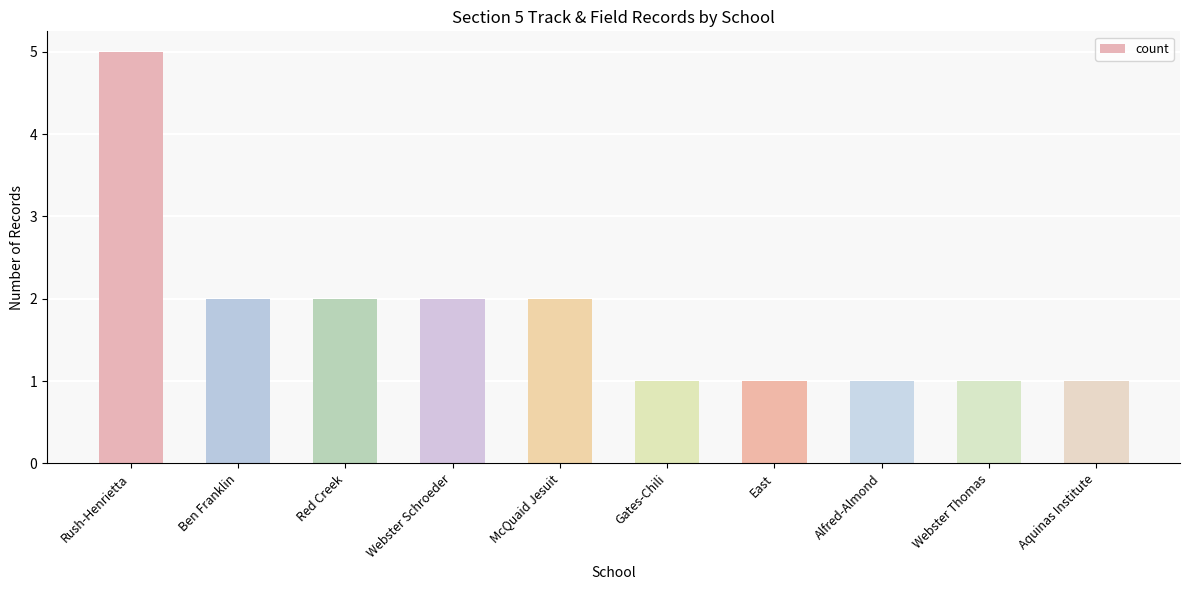

How many bars are there in total?

10